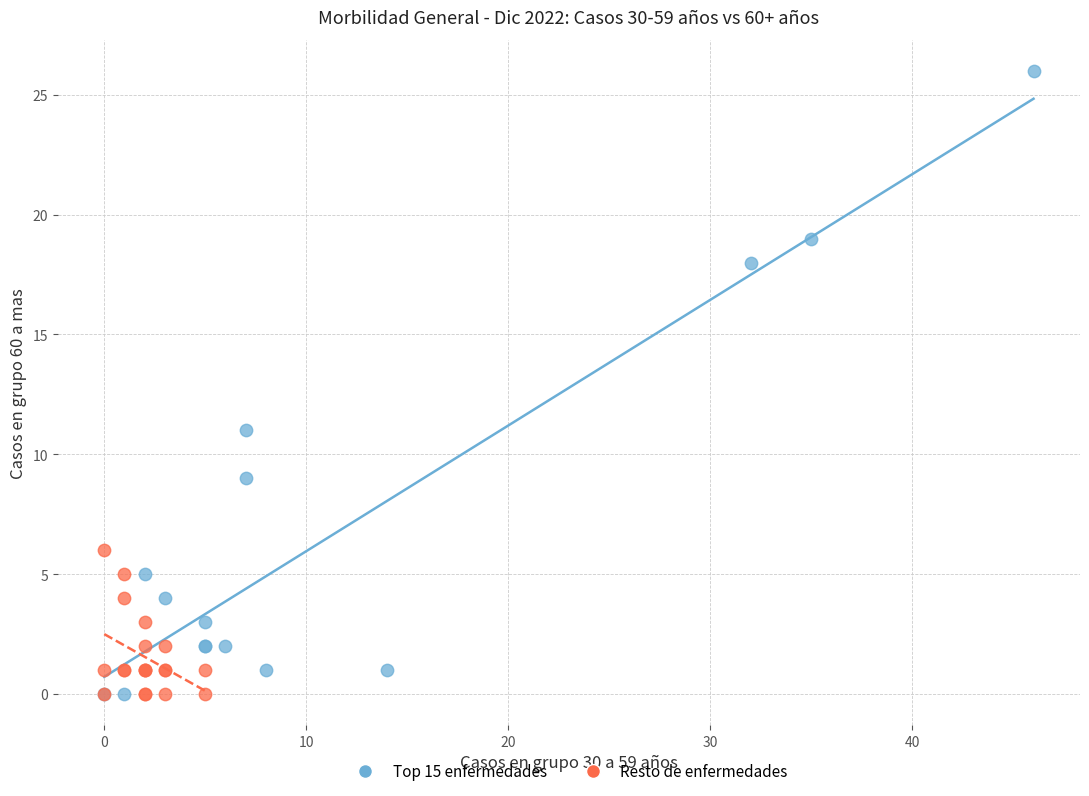

Which series has the largest Y range (max minus min)?

Top 15 enfermedades